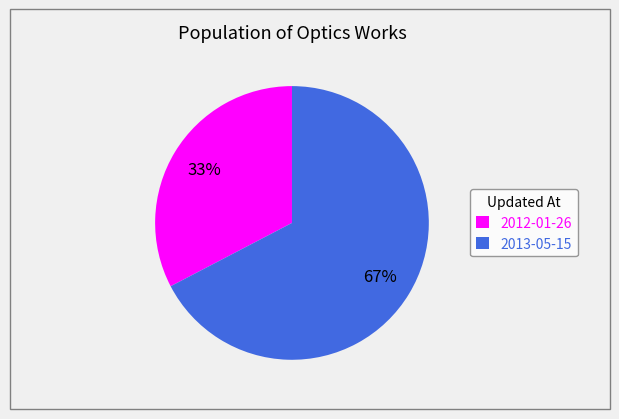

To the nearest percent, what is the combined percentage of 2012-01-26 and 2013-05-15?

100%